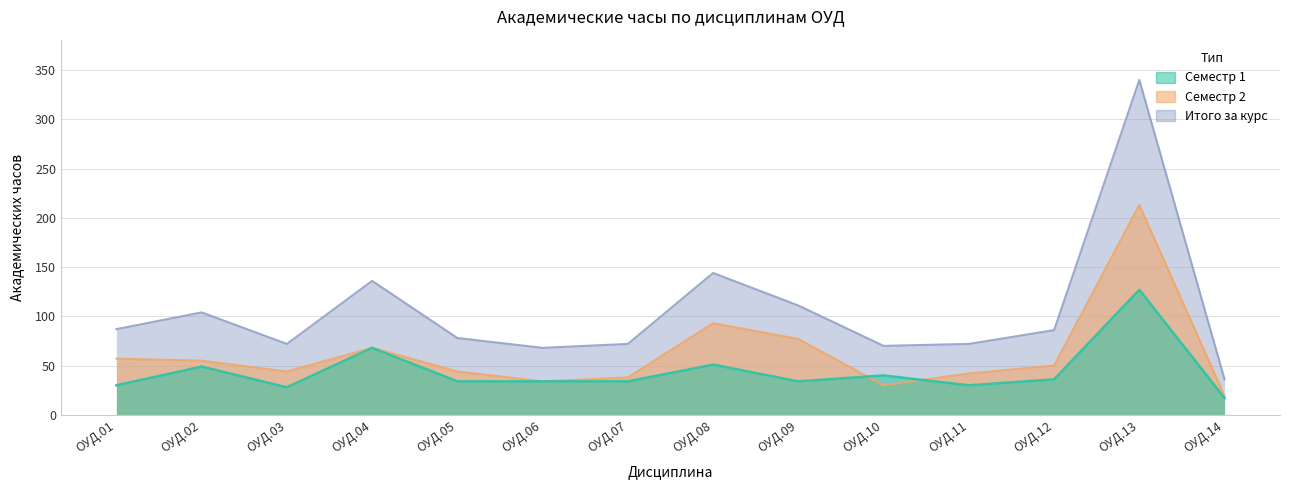

Does the chart display data point markers on the line(s)?

No